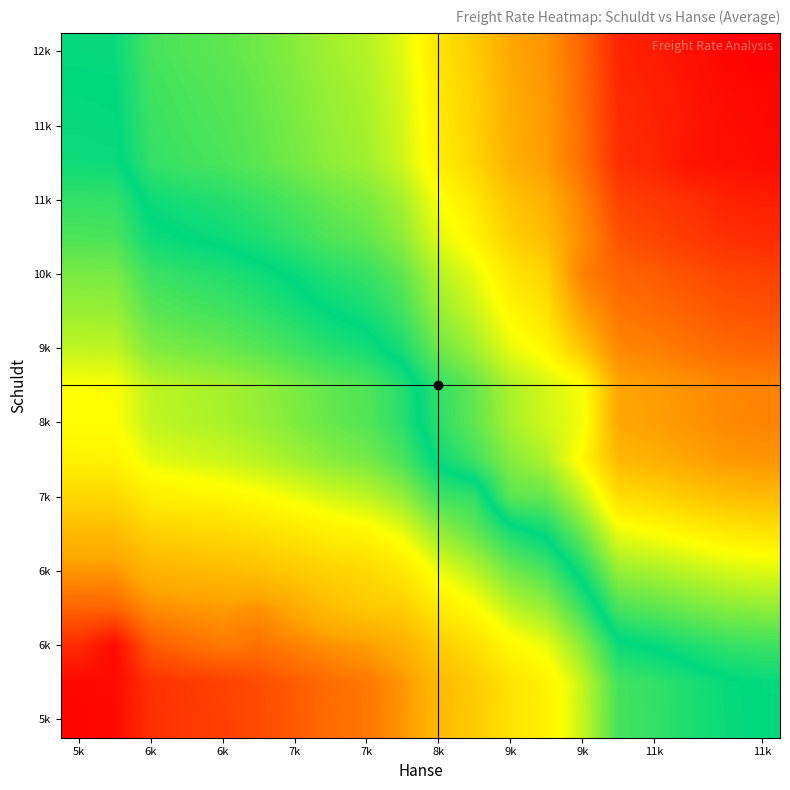

At how many categories does at least one series exceed 10382?

7